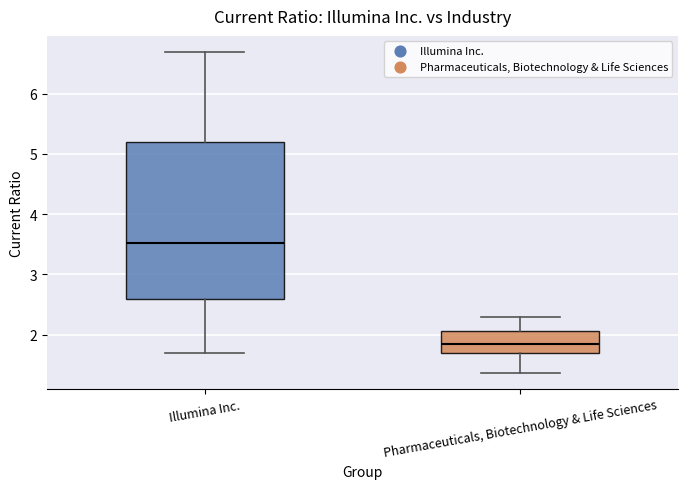

Which box has the highest median line?

Illumina Inc.